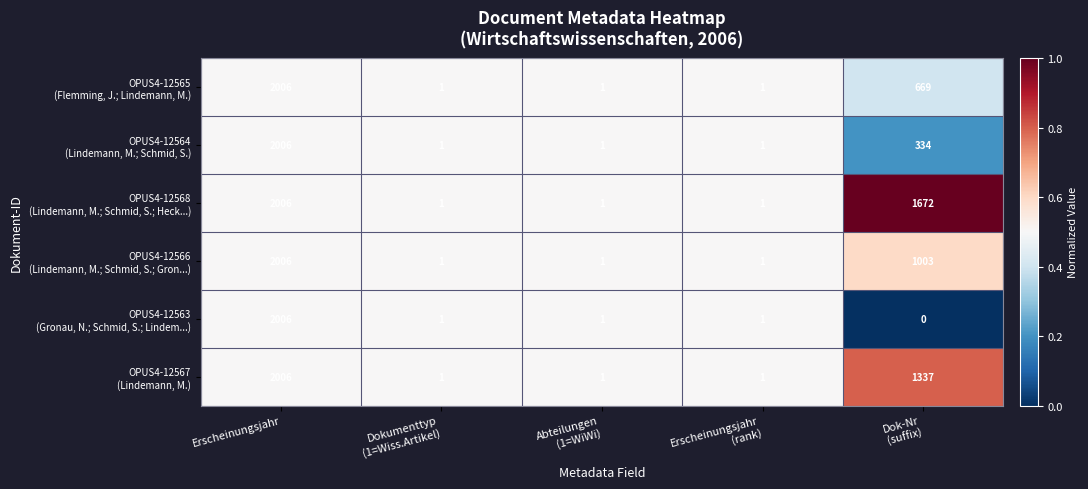

At which category does the chart reach its peak across all series?

Erscheinungsjahr